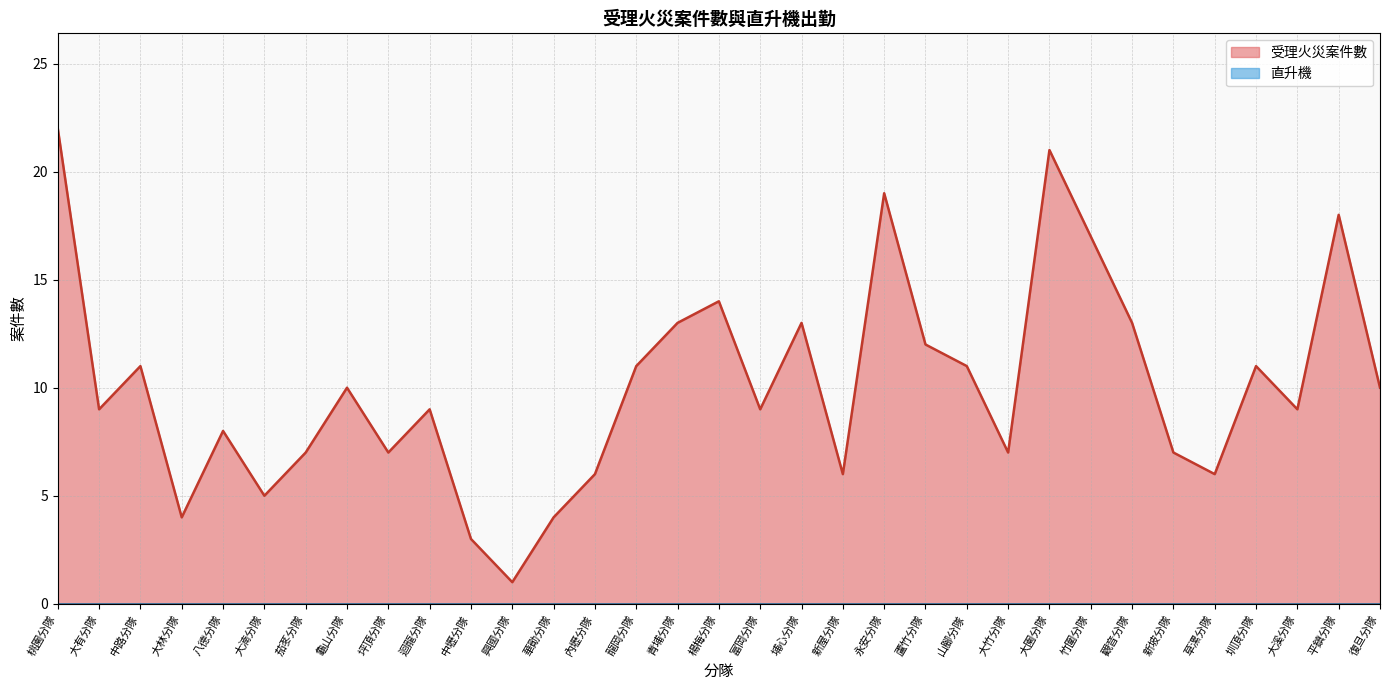

What is the change in value from 大有分隊 to 草漯分隊?

-3